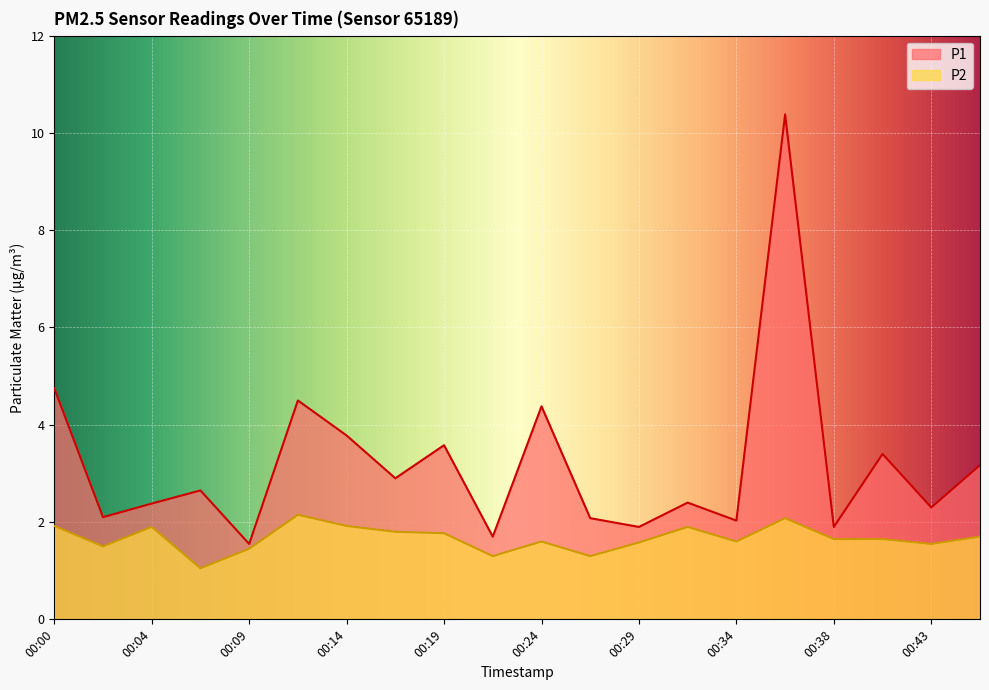

Which series has the largest range (max minus min)?

P1